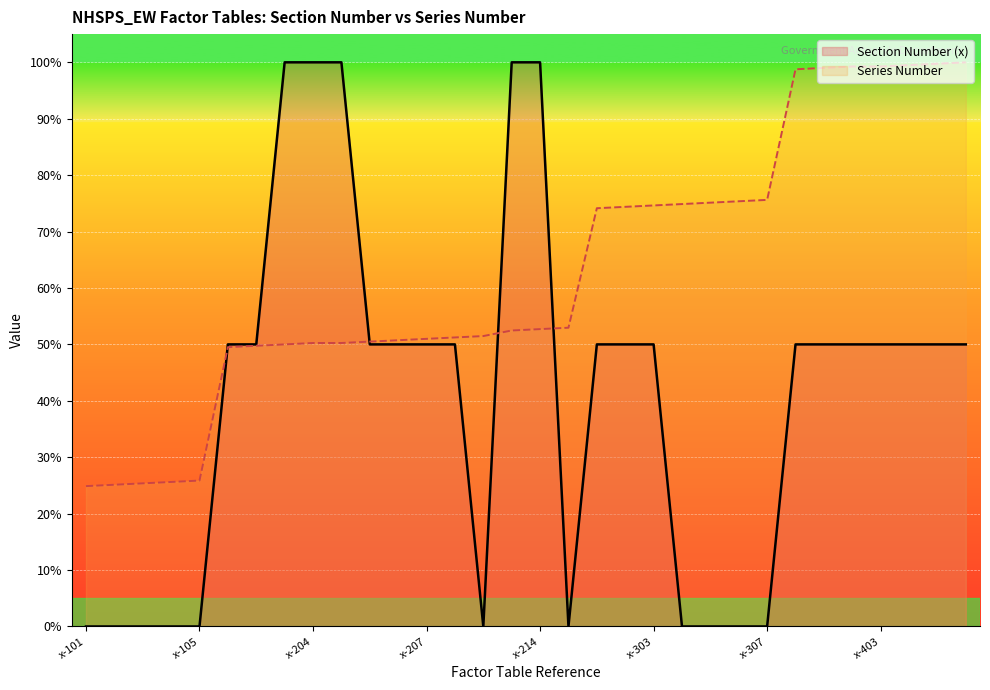

Which series has the widest spread of values?

Section Number (x)